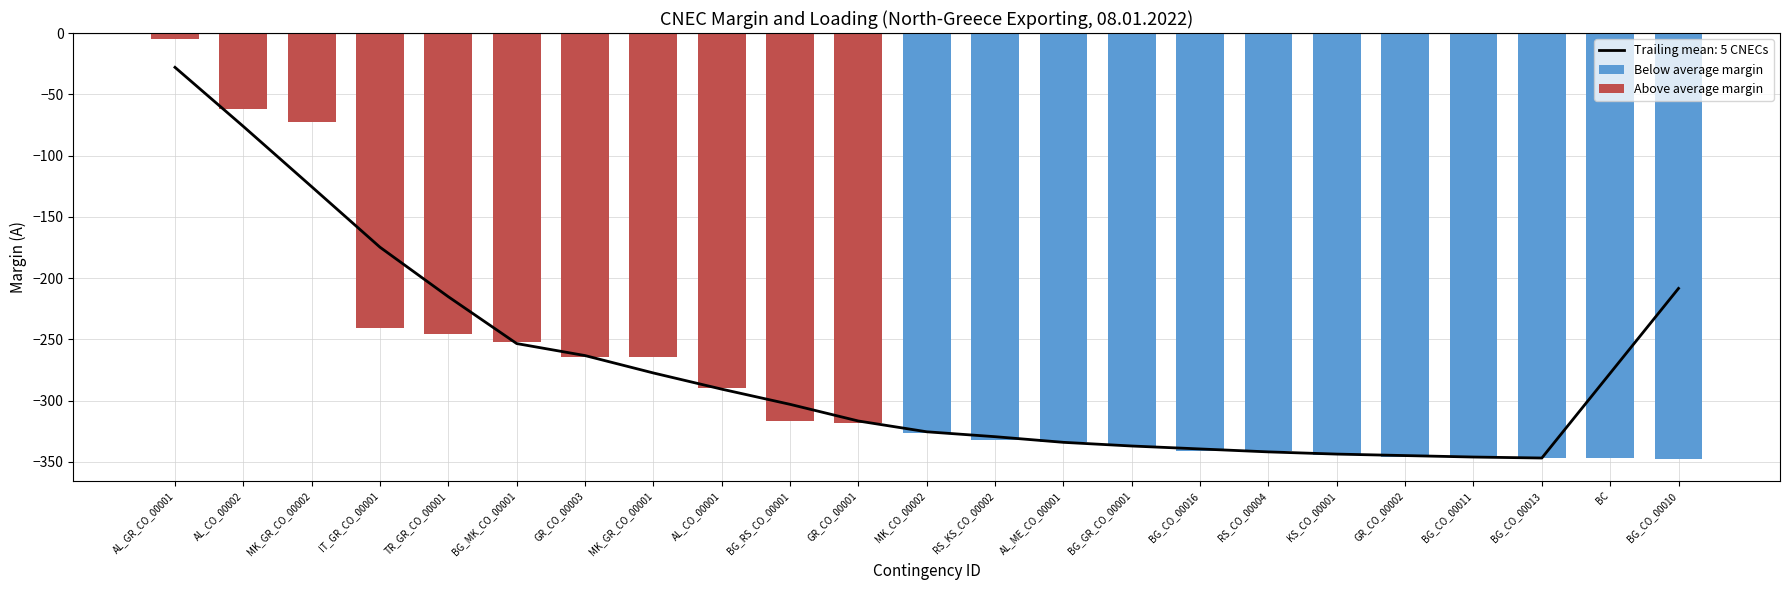

True or false: Below average margin has a value of -163 at BG_CO_00013.

False